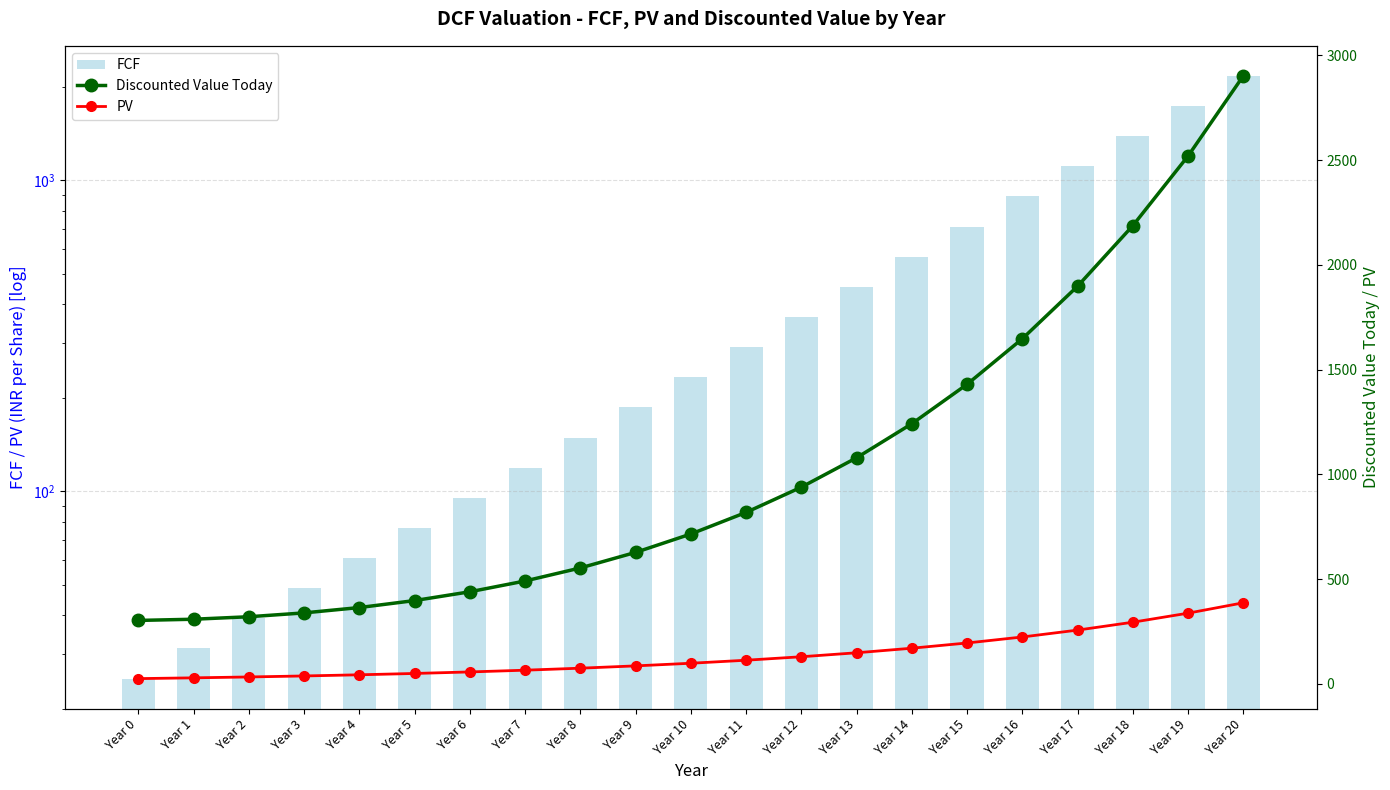

List the series in order of their overall mean, lowest first.

PV, FCF, Discounted Value Today